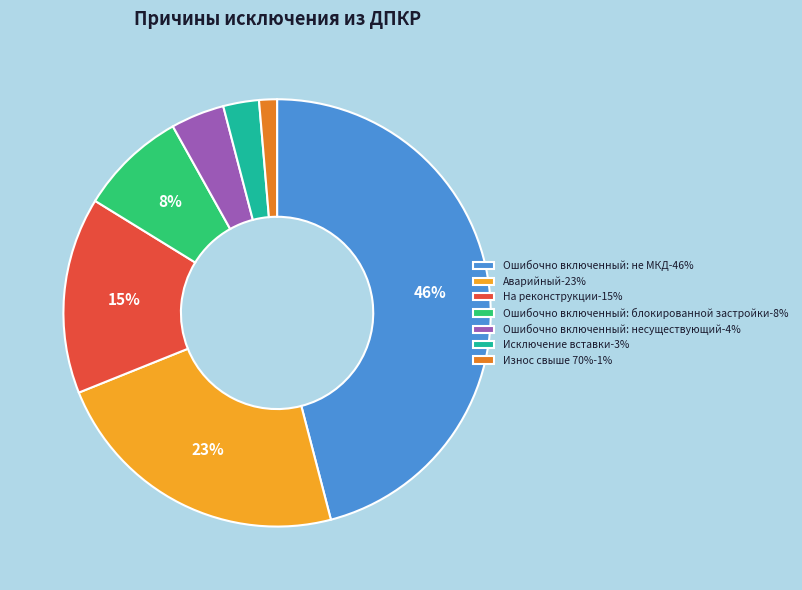

Count the number of slices in the pie.

7